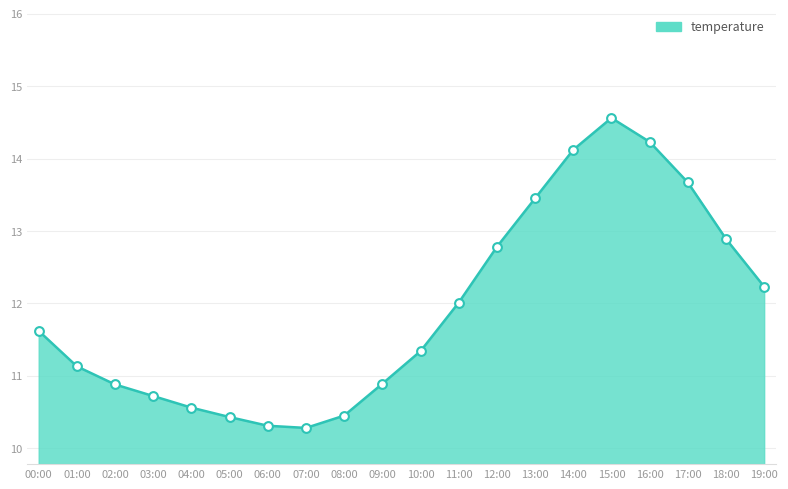

Between 03:00 and 12:00, which is larger?

12:00